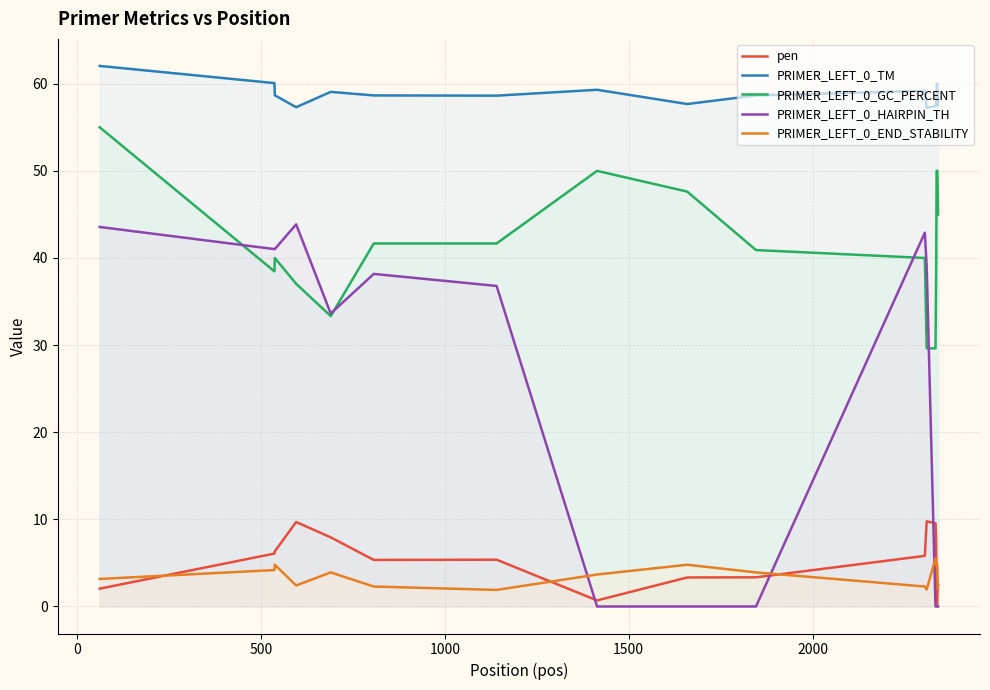

How many interior local peaks does the pen series have?

3